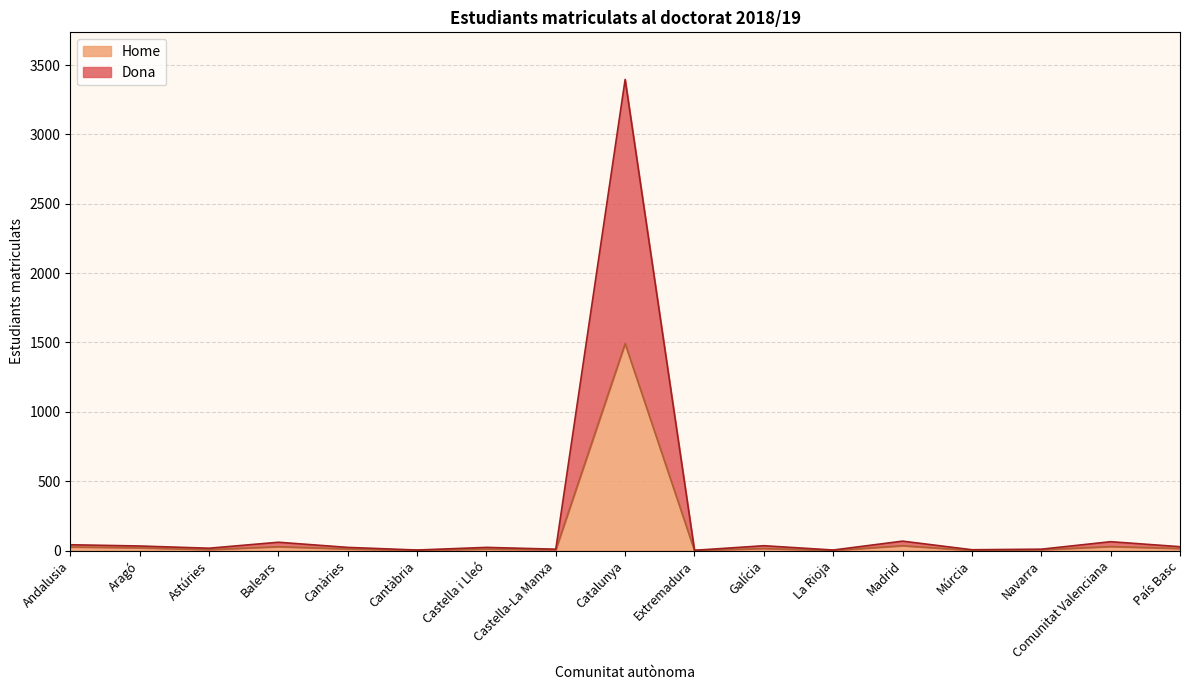

What is the label of the 8th point from the left?

Castella-La Manxa